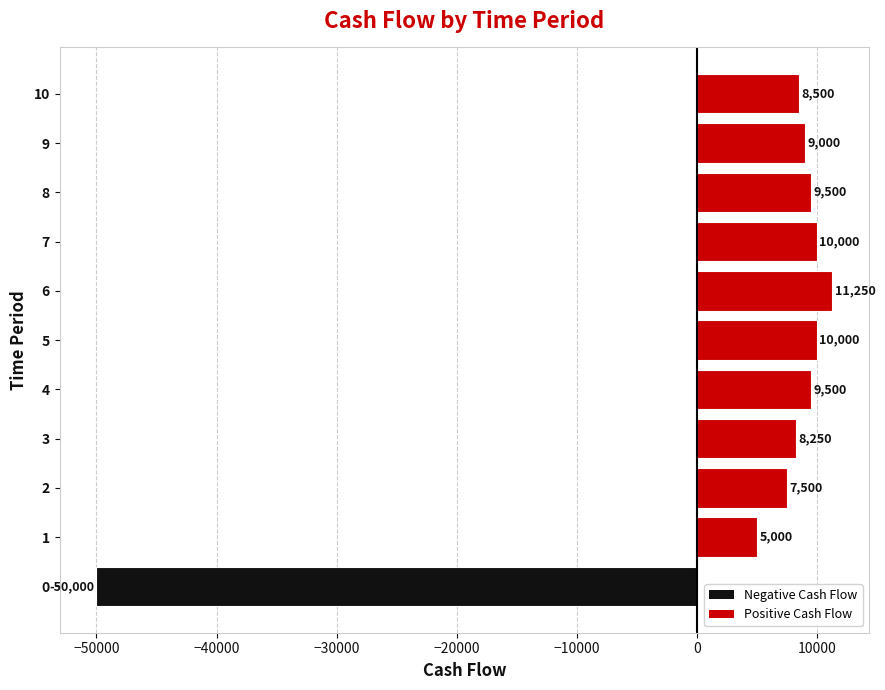

Which has a higher value, 3 or 9?

9